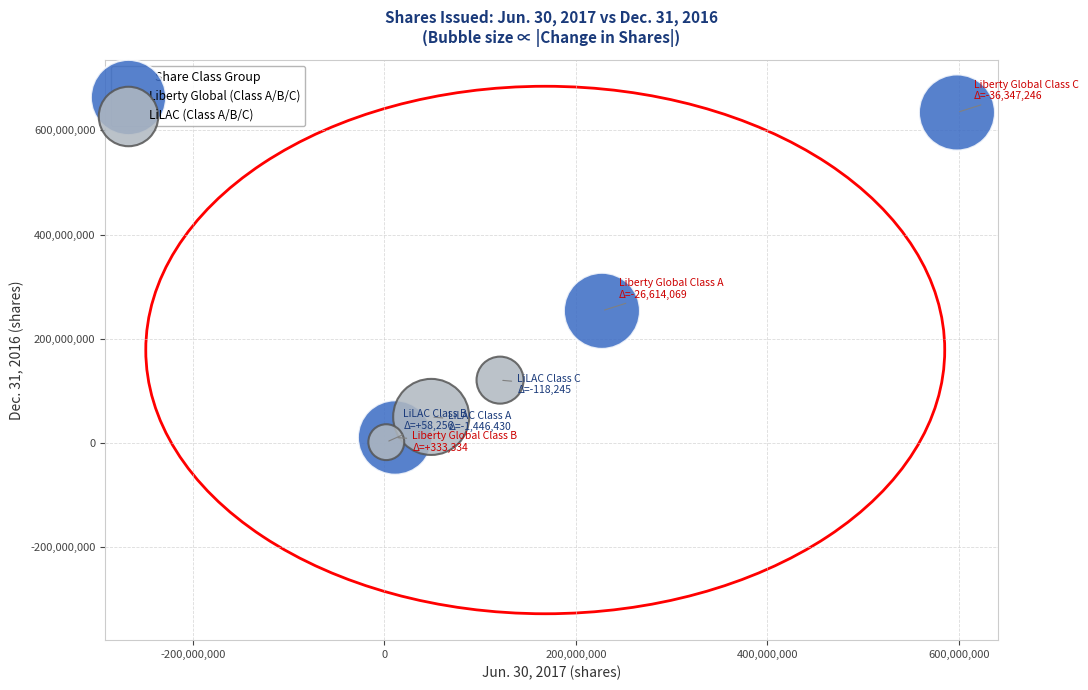

Which series contains the highest Y value?

Liberty Global (Class A/B/C)